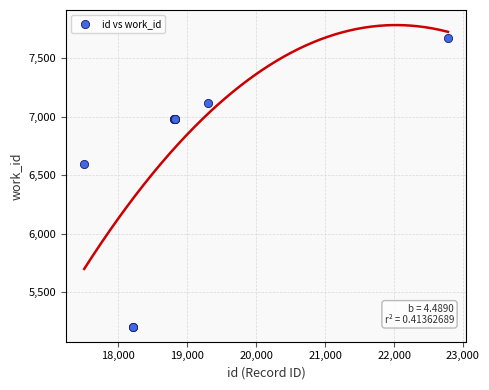

What Y value in the scatter plot is closest to 6442?

6598